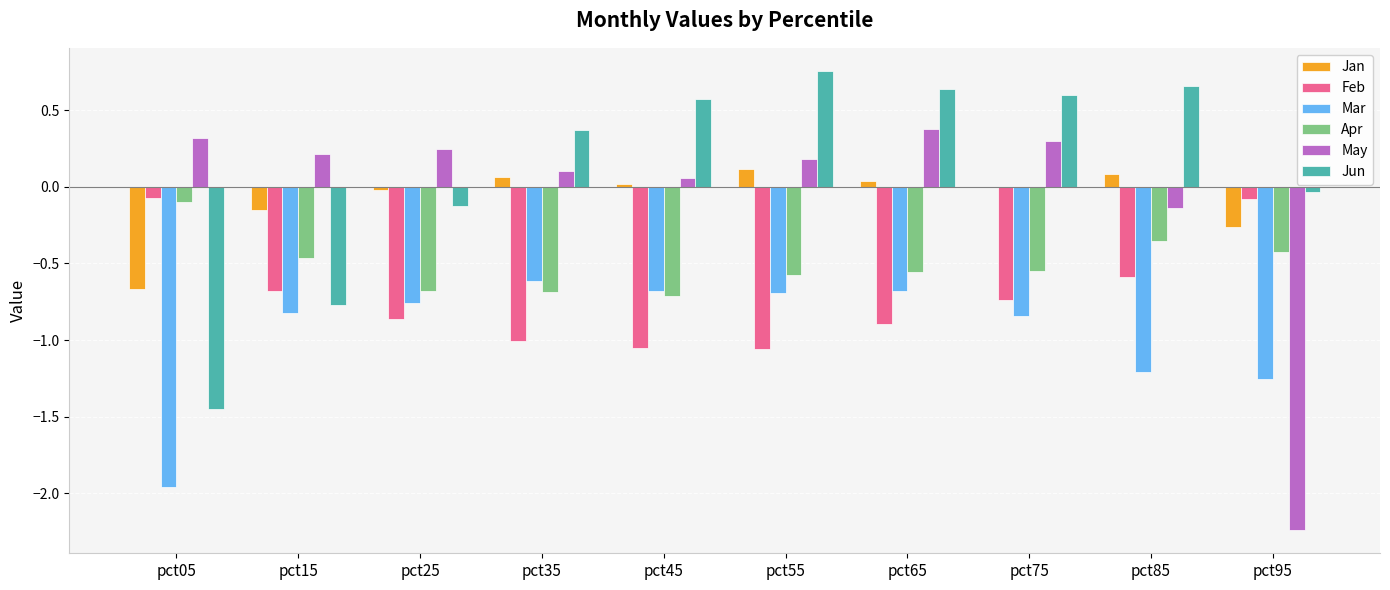

Which series changed the most between pct25 and pct35?

Jun